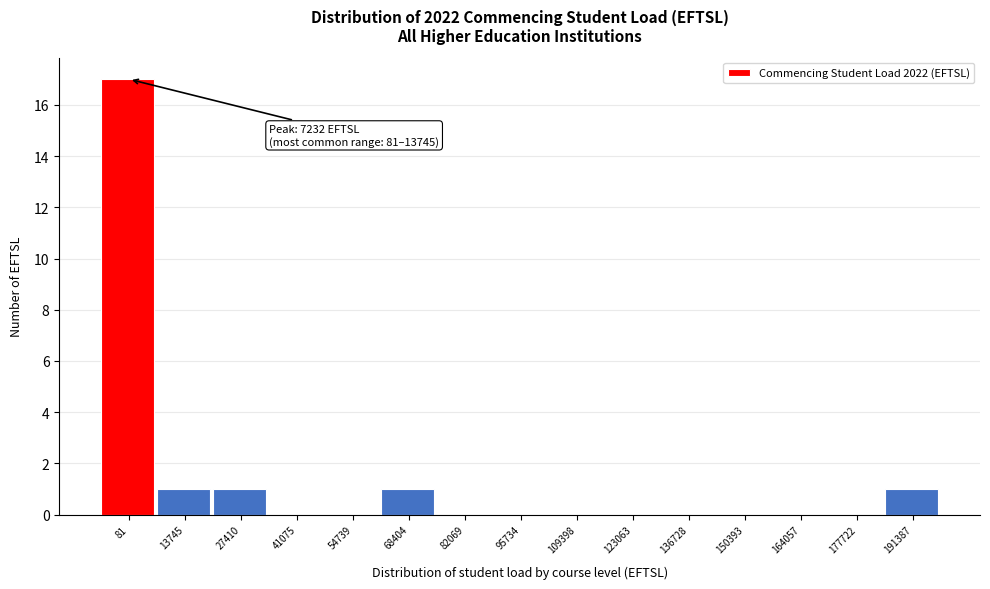

Reading left to right, extract all data points from this chart.

81=17	13745=1	27410=1	41075=0	54739=0	68404=1	82069=0	95734=0	109398=0	123063=0	136728=0	150393=0	164057=0	177722=0	191387=1